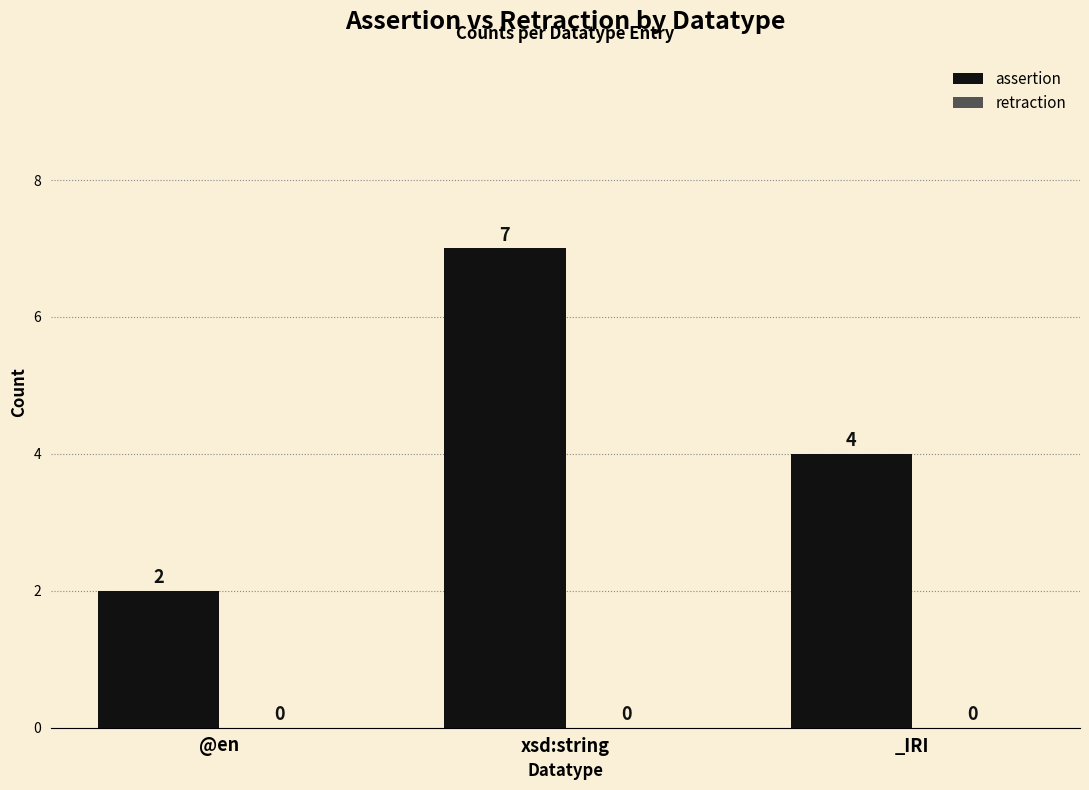

Between @en and _IRI, which is larger?

_IRI